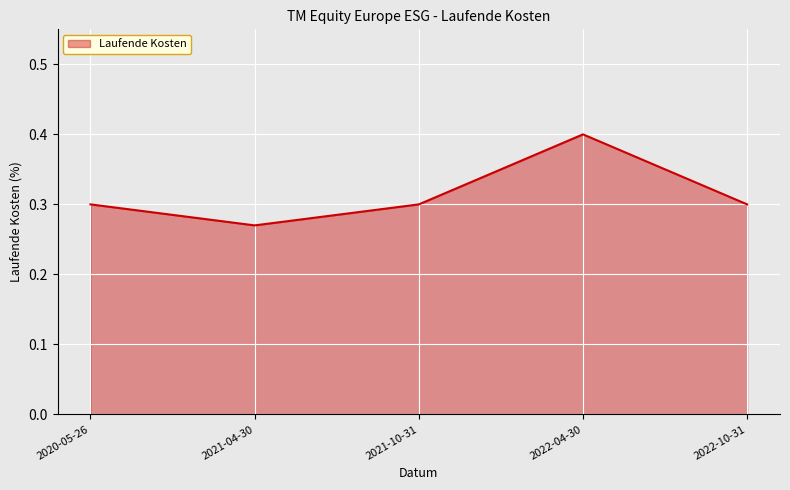

Where is the first local maximum?

2022-04-30